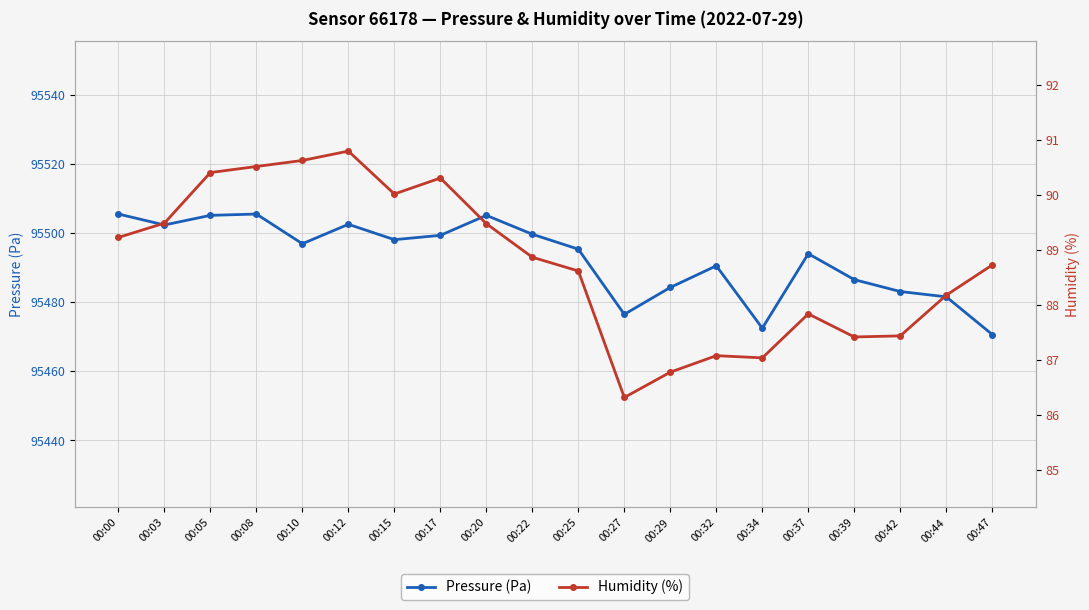

Is it true that Pressure (Pa) equals 144128.4 at 00:10?

False